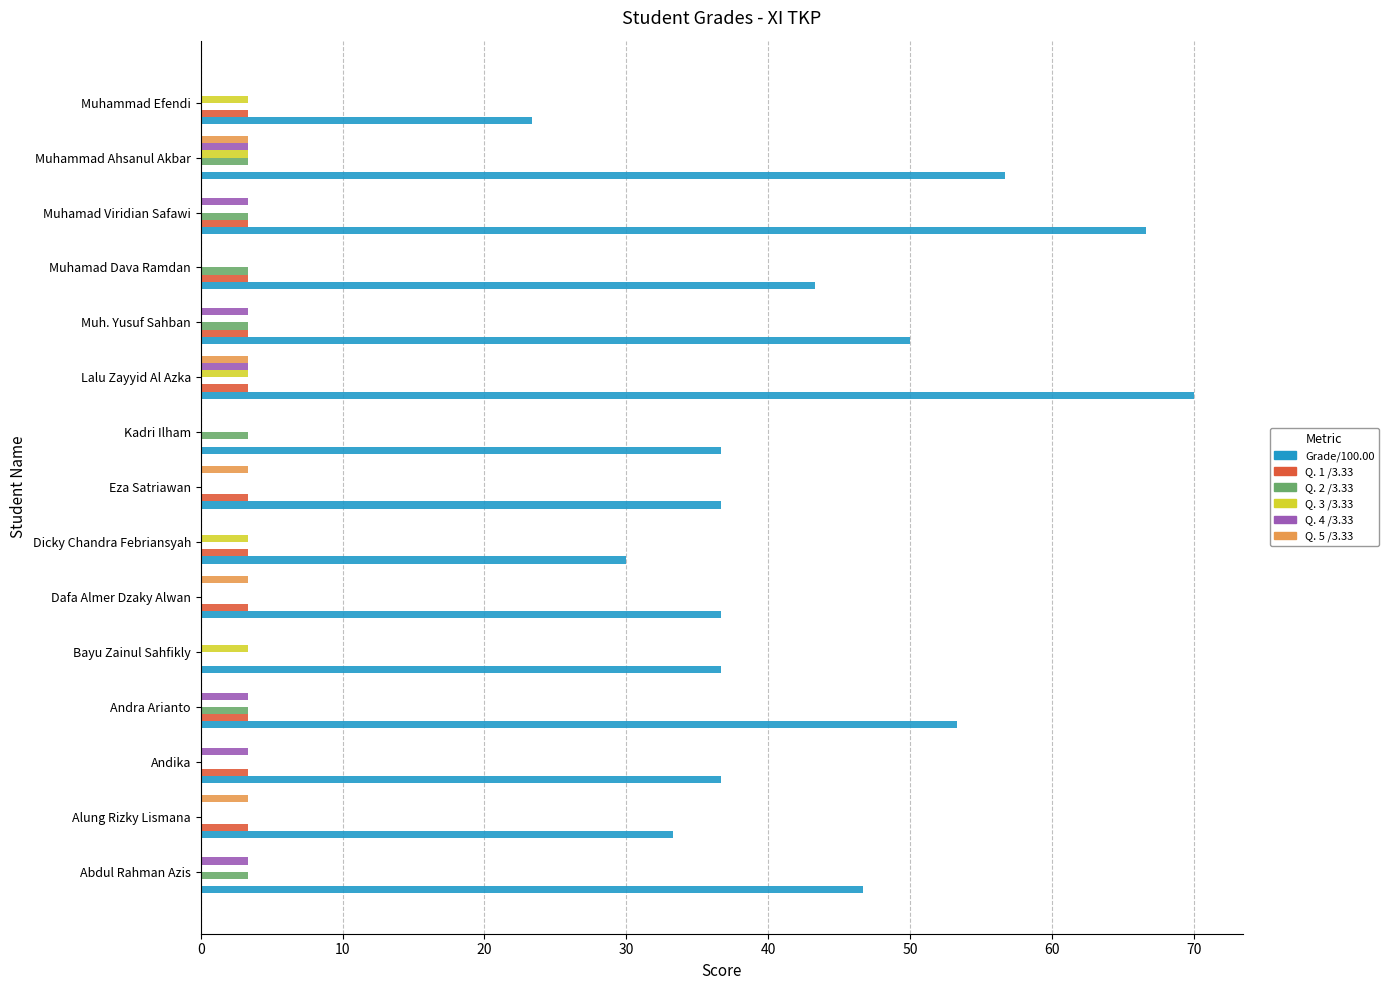

Between Abdul Rahman Azis and Muhammad Efendi, which series saw the biggest shift?

Grade/100.00